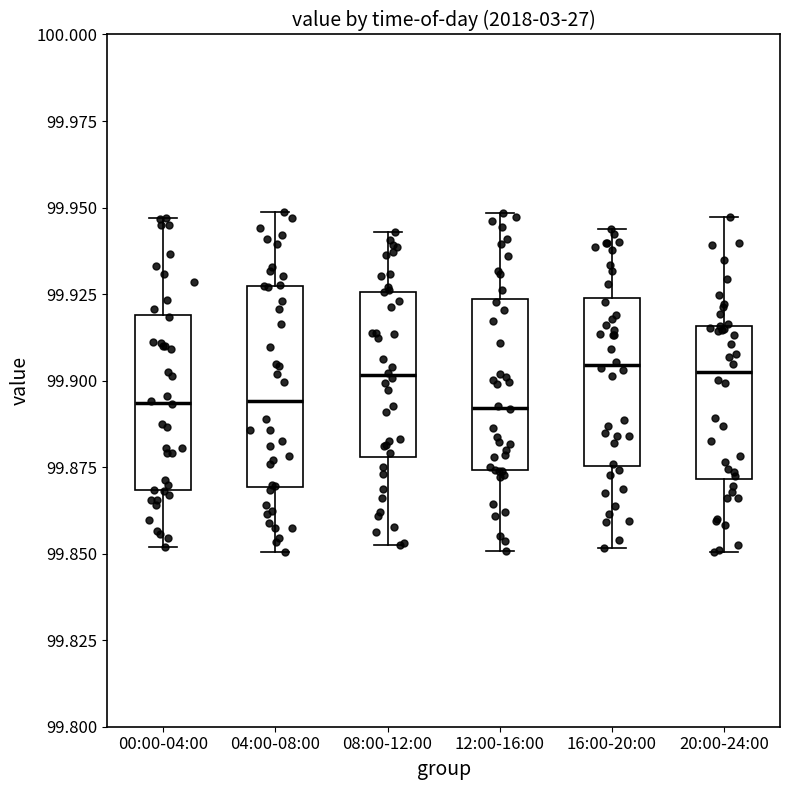

Where does the median line of the box for 00:00-04:00 sit on the y-axis? The values are not printed on the chart, so give them approximately, as read against the axis.

99.895